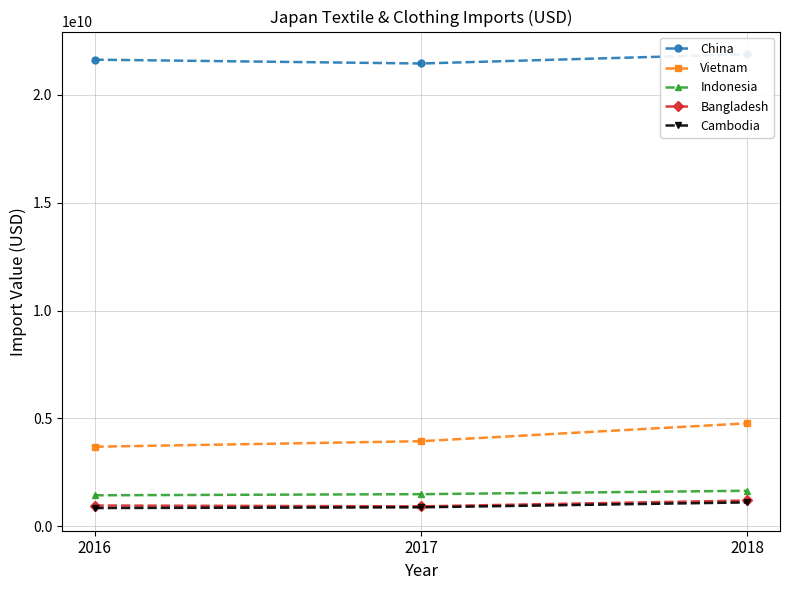

At which label does China reach its minimum?

2017